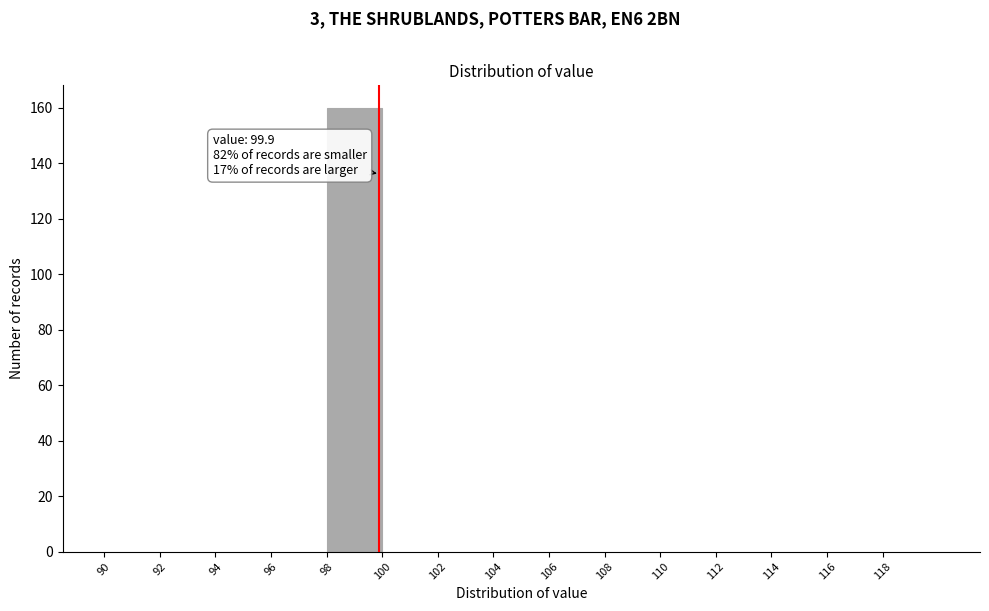

Over which range of the x-axis is the bar tallest?

98 to 100